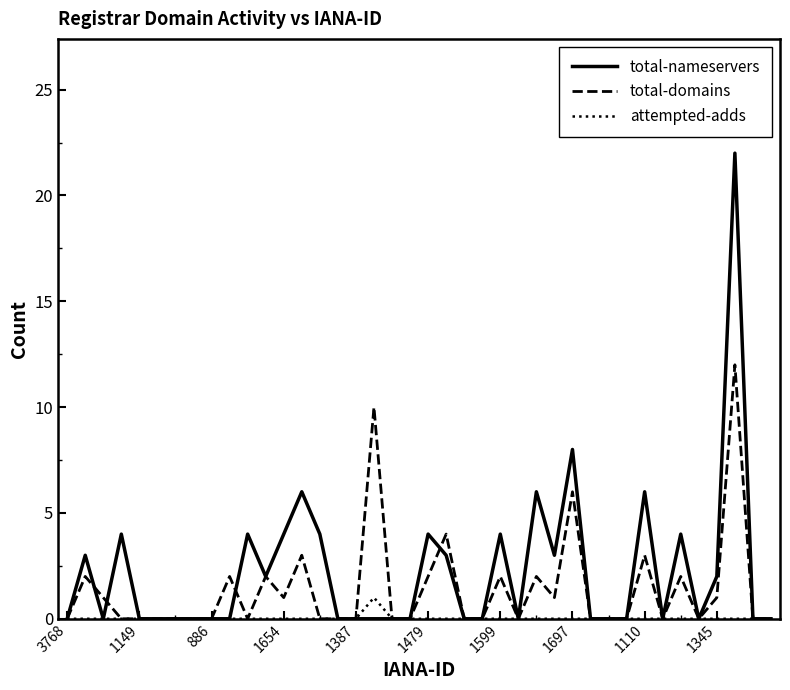

What is the difference between the second highest and second lowest values in the total-domains series?

10